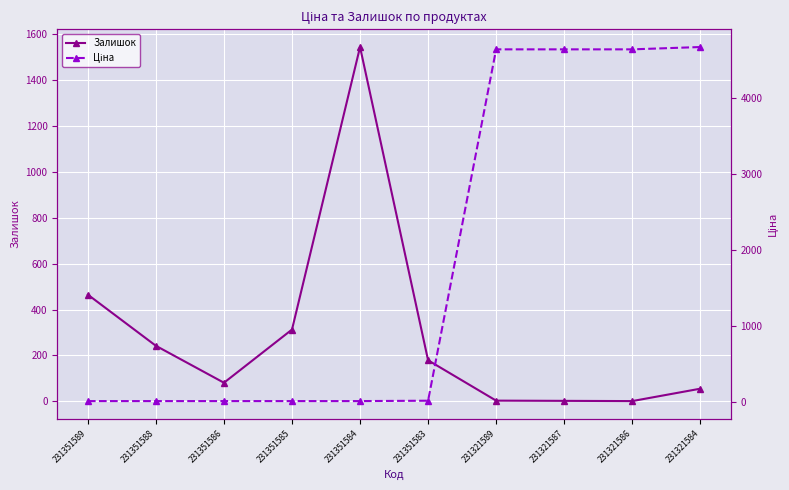

What is the value of the Ціна point at the 10th from the left?

4672.9